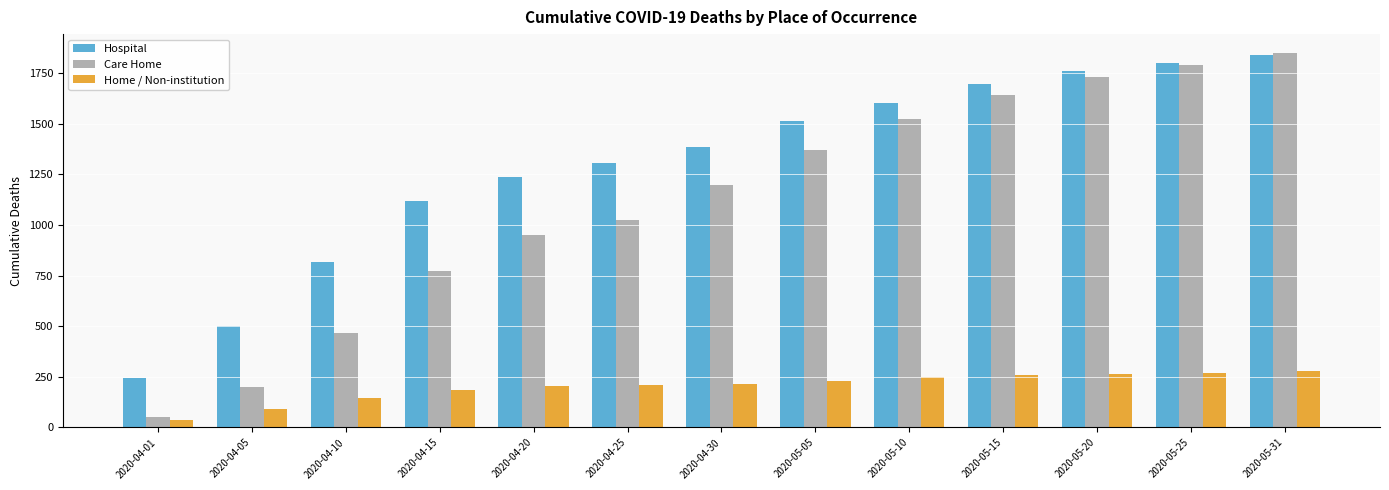

What is the difference between the second highest and minimum values in the Hospital series?

1553